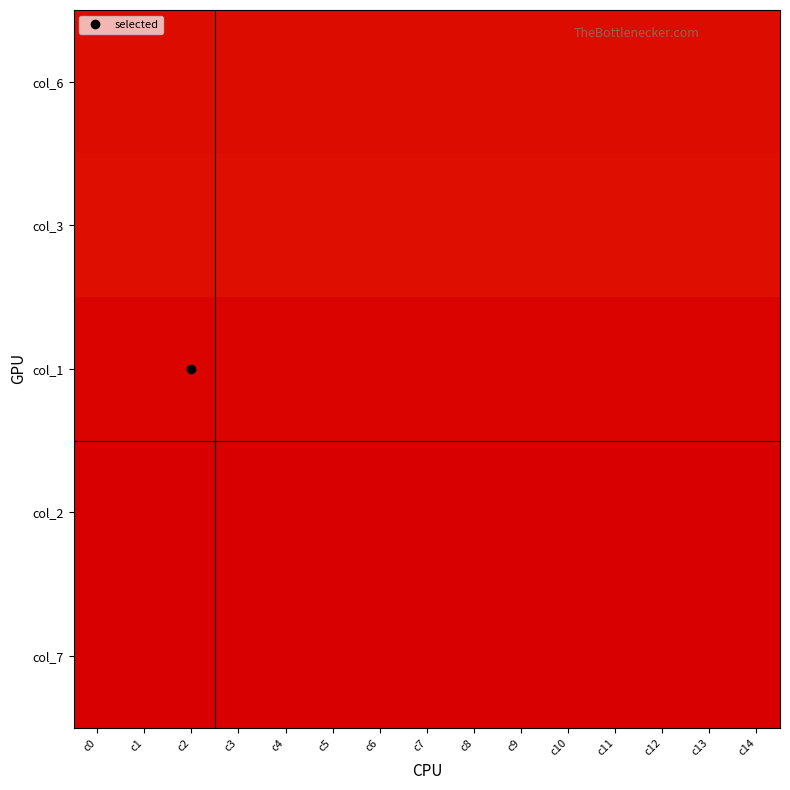

Reading right to left, transcribe all the data shown in this chart.

col_6: c14=0.4	c13=0.4	c12=0.4	c11=0.4	c10=0.4	c9=0.4	c8=0.4	c7=0.4	c6=0.4	c5=0.4	c4=0.4	c3=0.4	c2=0.4	c1=0.4	c0=0.4
col_3: c14=0.4	c13=0.4	c12=0.4	c11=0.4	c10=0.4	c9=0.4	c8=0.4	c7=0.4	c6=0.4	c5=0.4	c4=0.4	c3=0.4	c2=0.4	c1=0.4	c0=0.4
col_1: c14=0.1	c13=0.1	c12=0.1	c11=0.1	c10=0.1	c9=0.1	c8=0.1	c7=0.1	c6=0.1	c5=0.1	c4=0.1	c3=0.1	c2=0.1	c1=0.1	c0=0.1
col_2: c14=0.0	c13=0.0	c12=0.0	c11=0.0	c10=0.0	c9=0.0	c8=0.0	c7=0.0	c6=0.0	c5=0.0	c4=0.0	c3=0.0	c2=0.0	c1=0.0	c0=0.0
col_7: c14=10.9	c13=10.9	c12=10.9	c11=10.9	c10=10.9	c9=10.9	c8=10.9	c7=10.9	c6=10.9	c5=10.9	c4=10.9	c3=10.9	c2=10.9	c1=10.9	c0=10.9